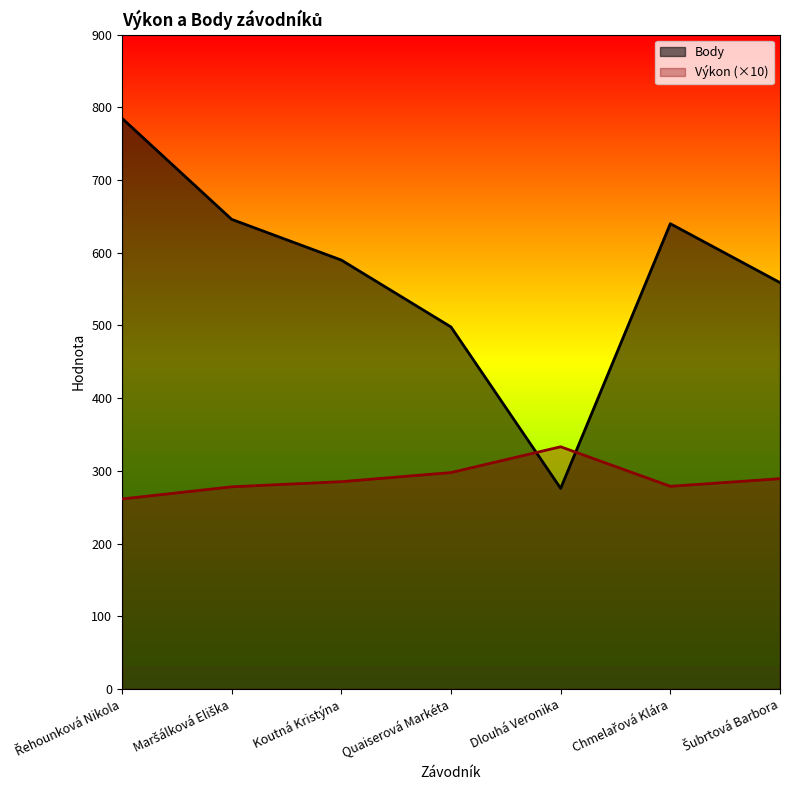

Rank the series by their maximum value, from highest to lowest.

Body, Výkon (×10)